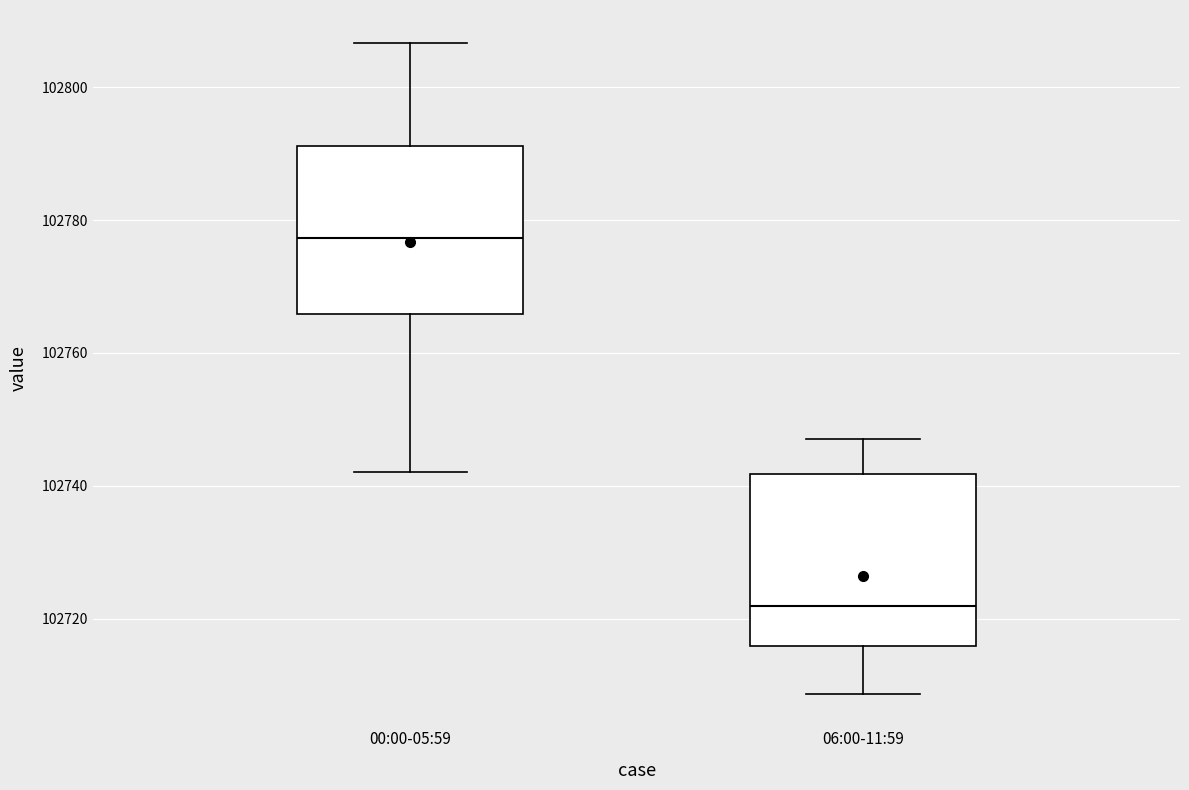

Reading left to right, transcribe this box plot: for each box, give where its median line is, the range the box spans, and where its two whiskers end, as read against the y-axis. The values are not printed on the chart, so give them approximately, as read against the axis.

00:00-05:59: median 102778, box 102766 to 102792, whiskers 102742 to 102806
06:00-11:59: median 102722, box 102716 to 102742, whiskers 102708 to 102748